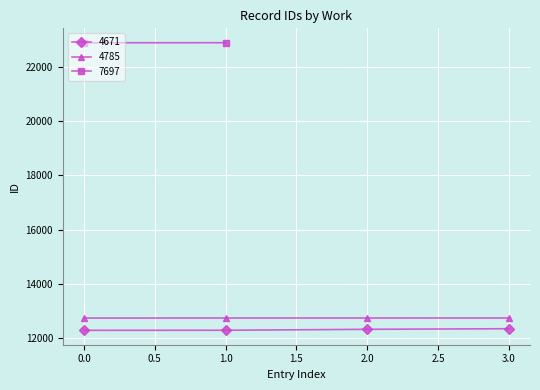

Is this an area chart (filled region under the line)?

No